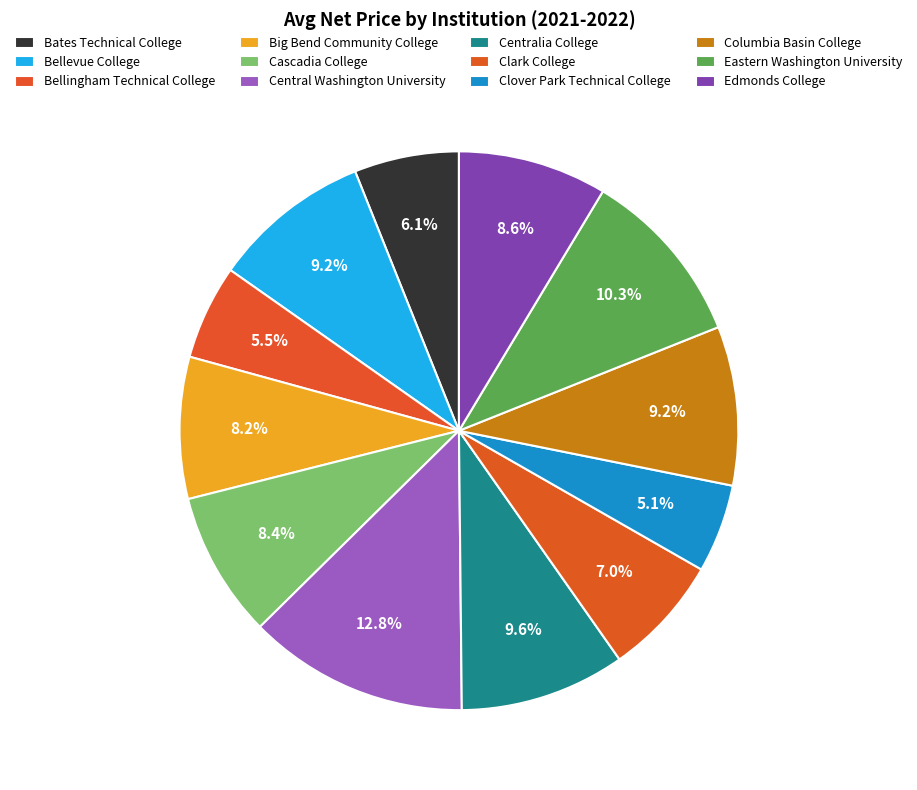

To the nearest percent, what is the combined percentage of Bates Technical College and Bellevue College?

15%